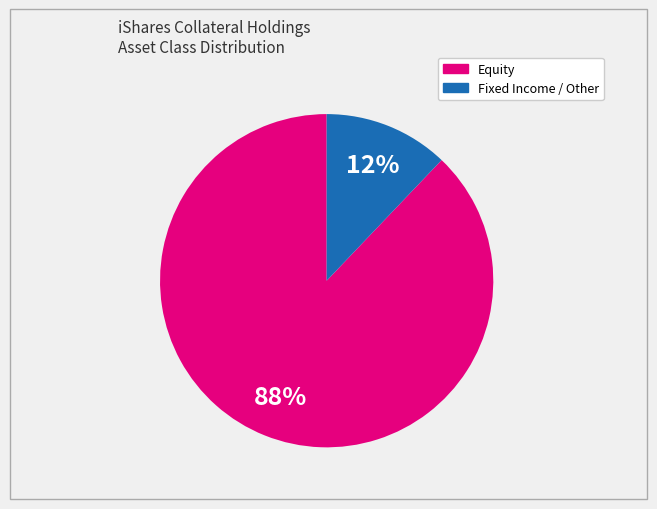

Is there a majority slice in this chart?

Yes